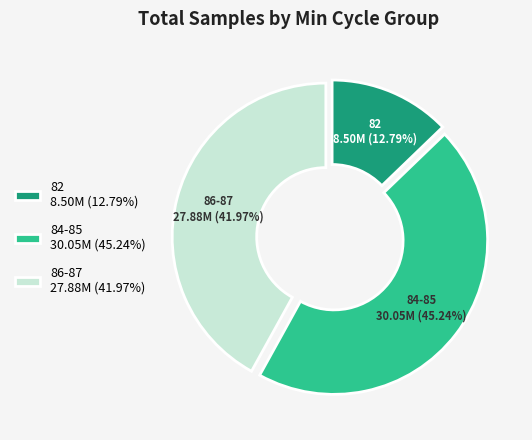

Which slice is the smallest?

82 8.50M (12.79%)